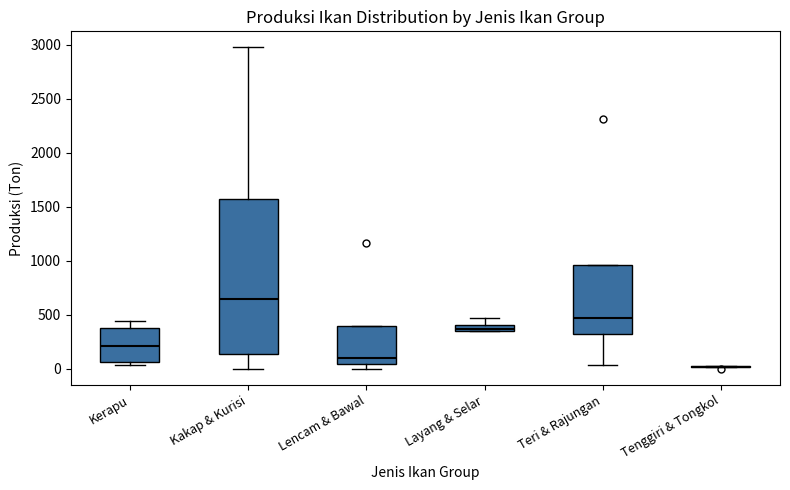

Where is the upper edge of the box for Lencam & Bawal on the y-axis? The values are not printed on the chart, so give them approximately, as read against the axis.

400